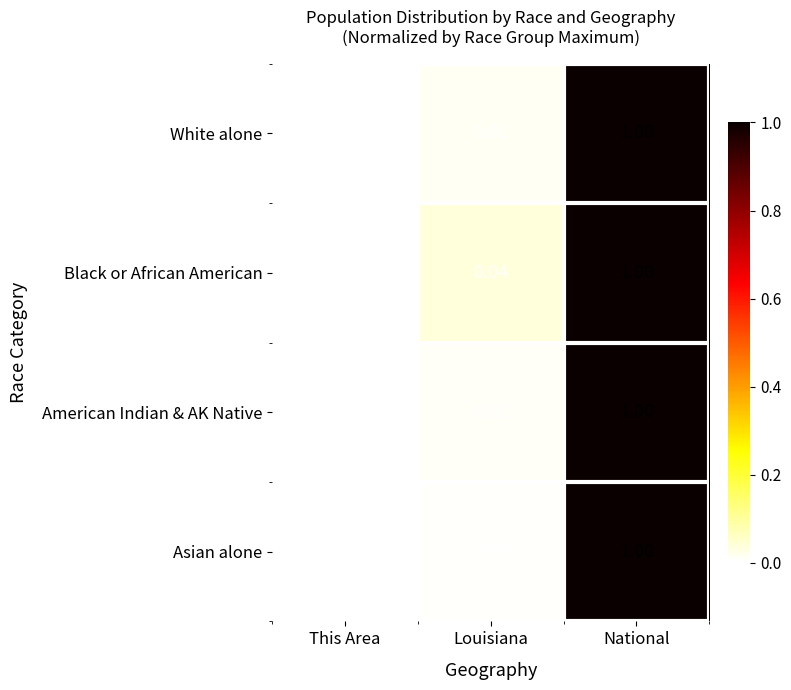

At which label is White alone closest to 0?

This Area